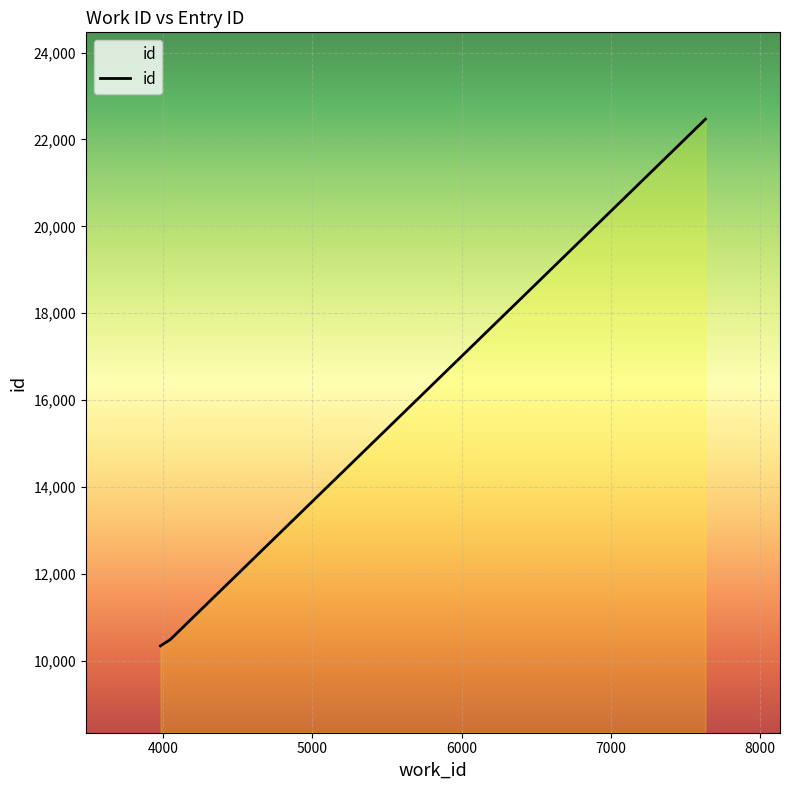

Count the number of categories in the chart.

3